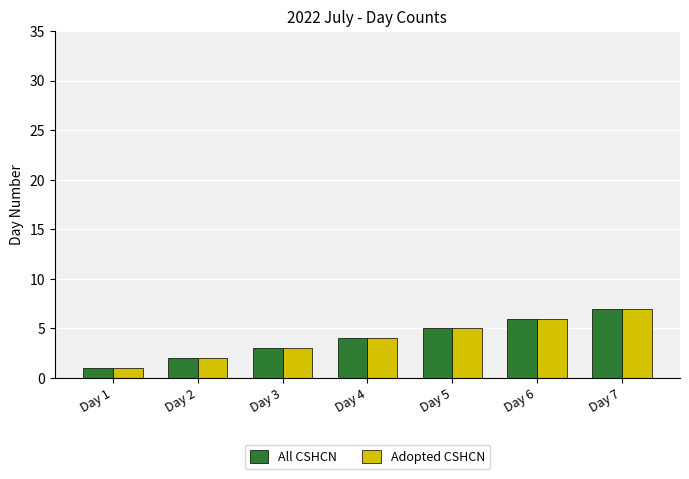

What is the value of the Adopted CSHCN bar at the 3rd from the left?

3